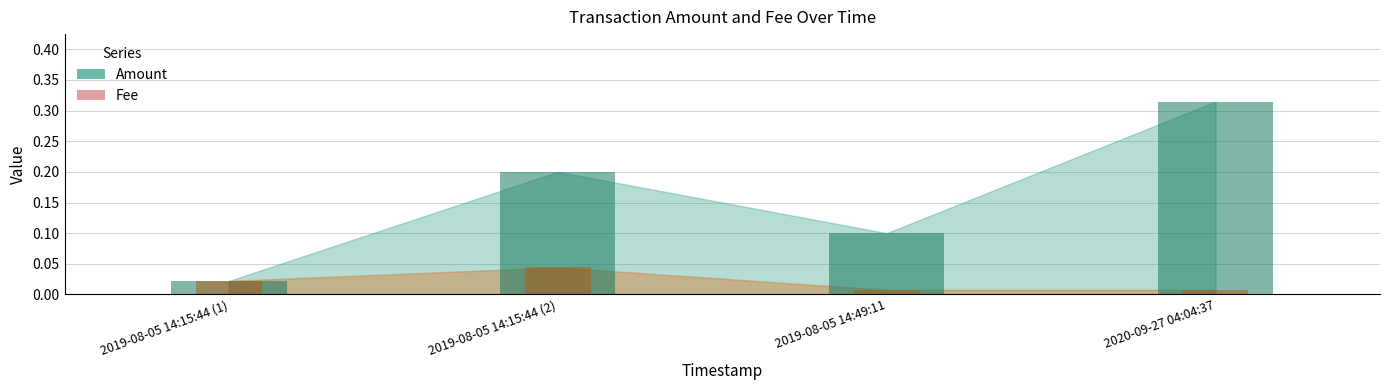

Which series has the largest range (max minus min)?

Amount